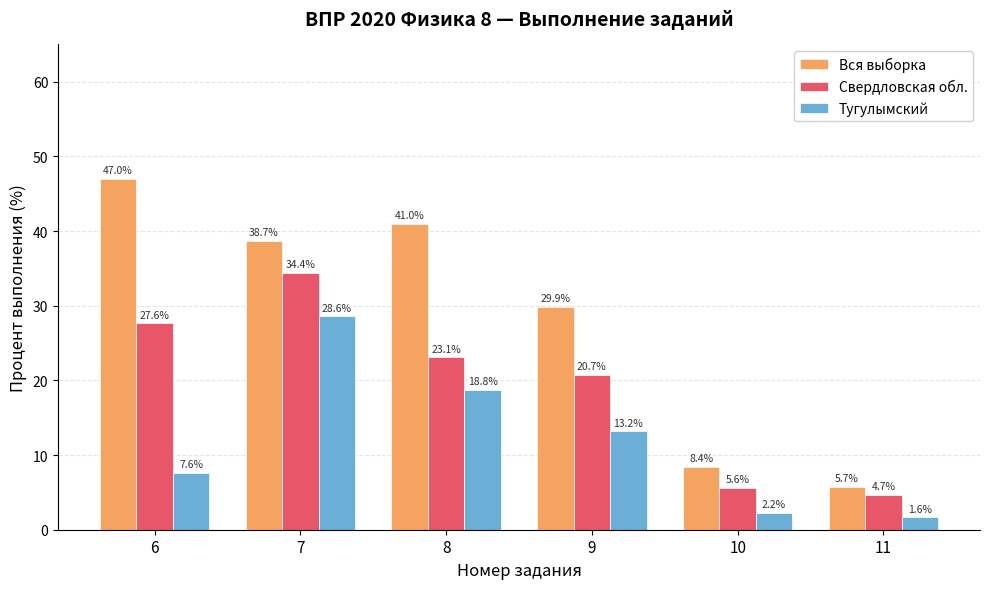

Rank the series by their maximum value, from lowest to highest.

Тугулымский, Свердловская обл., Вся выборка